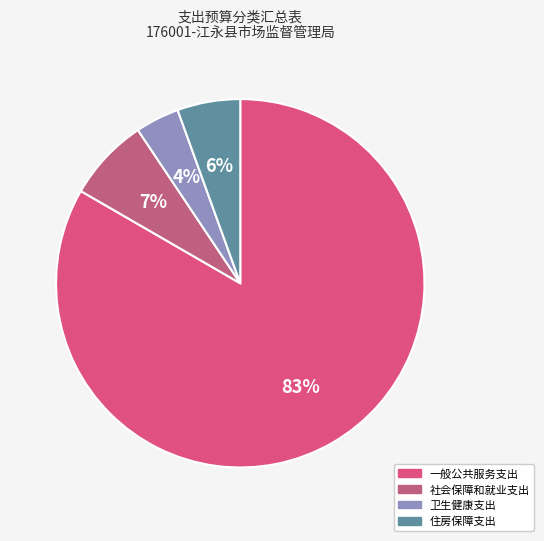

Combined, what portion of the pie is 住房保障支出 and 卫生健康支出?

9.4%